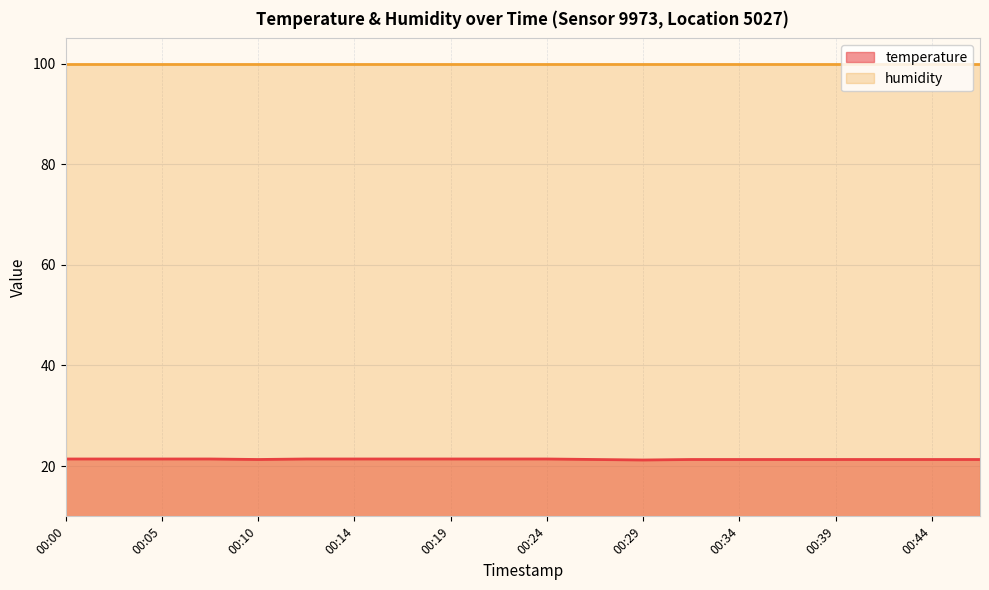

At which label is the value closest to 21?

00:29